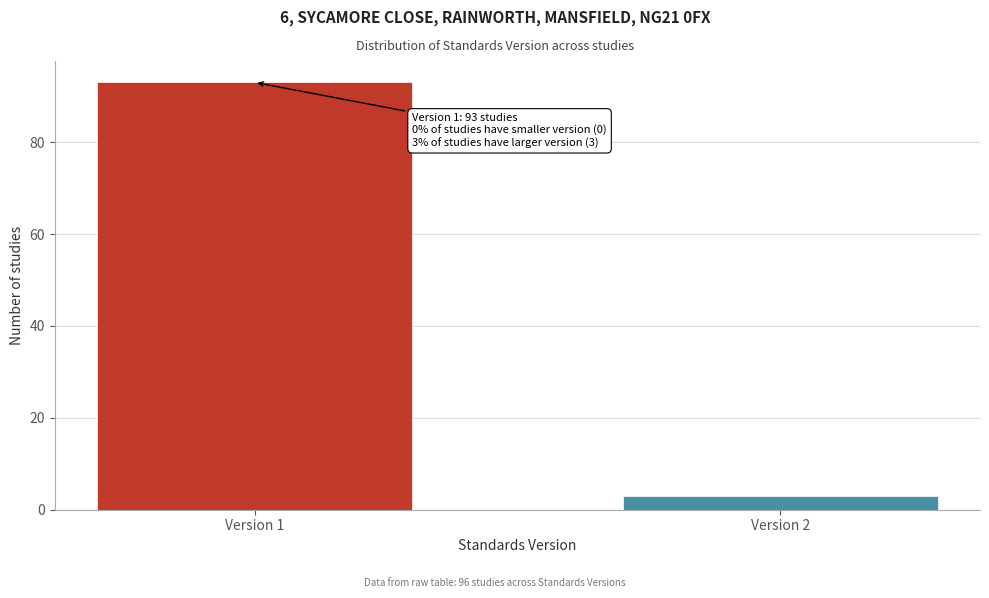

Reading right to left, what are all the values shown in this chart?

3	93